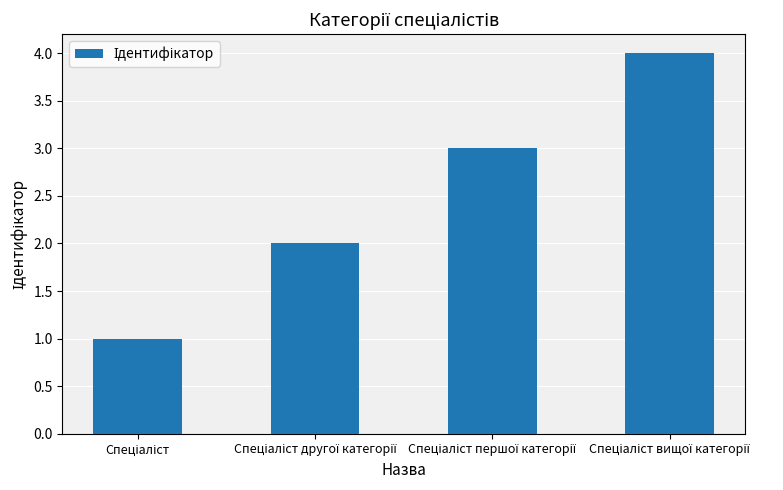

What is the maximum value shown in the chart?

4